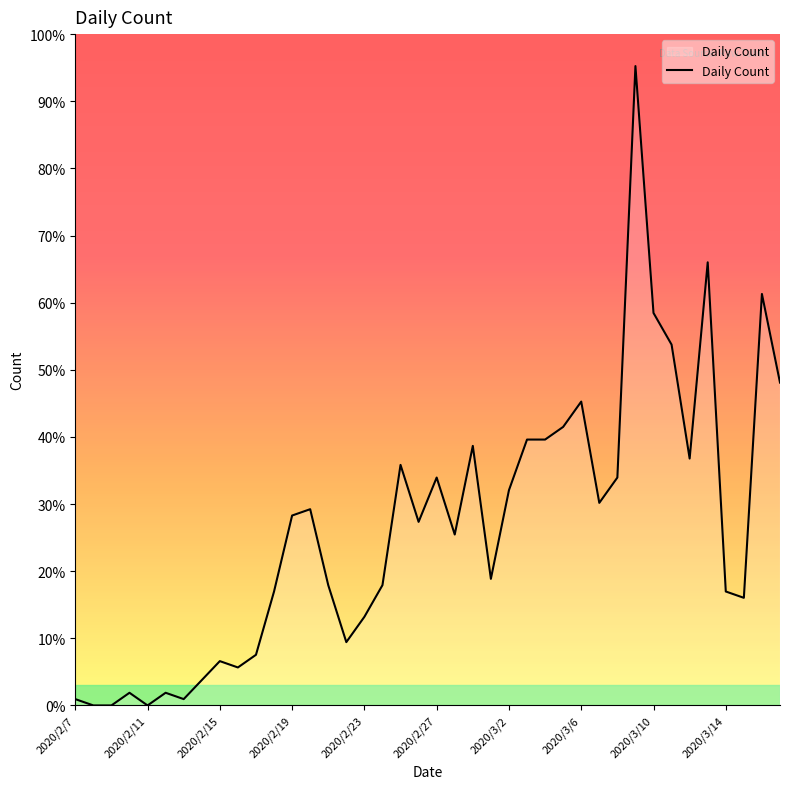

Is this an area chart (filled region under the line)?

Yes